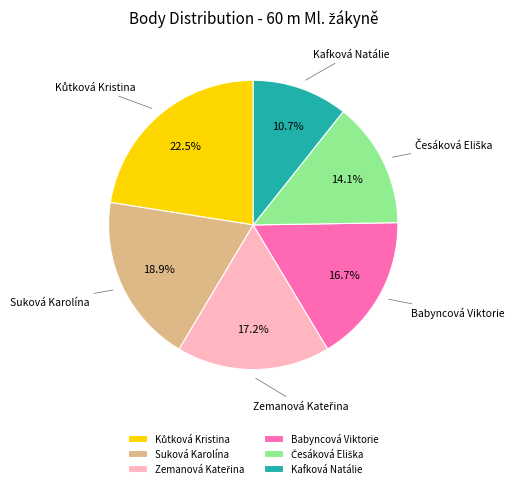

What is the total percentage of Suková Karolína and Babyncová Viktorie?

35.6%